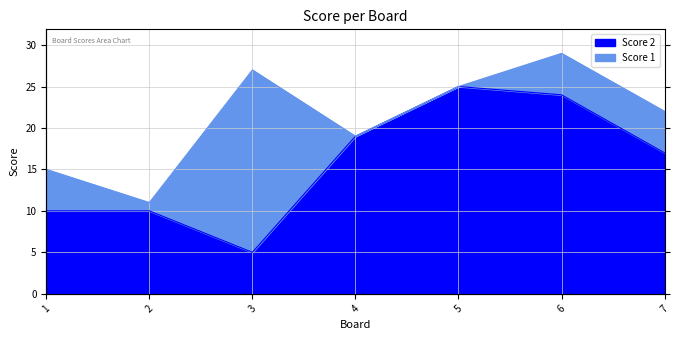

Where is the first local maximum?

5